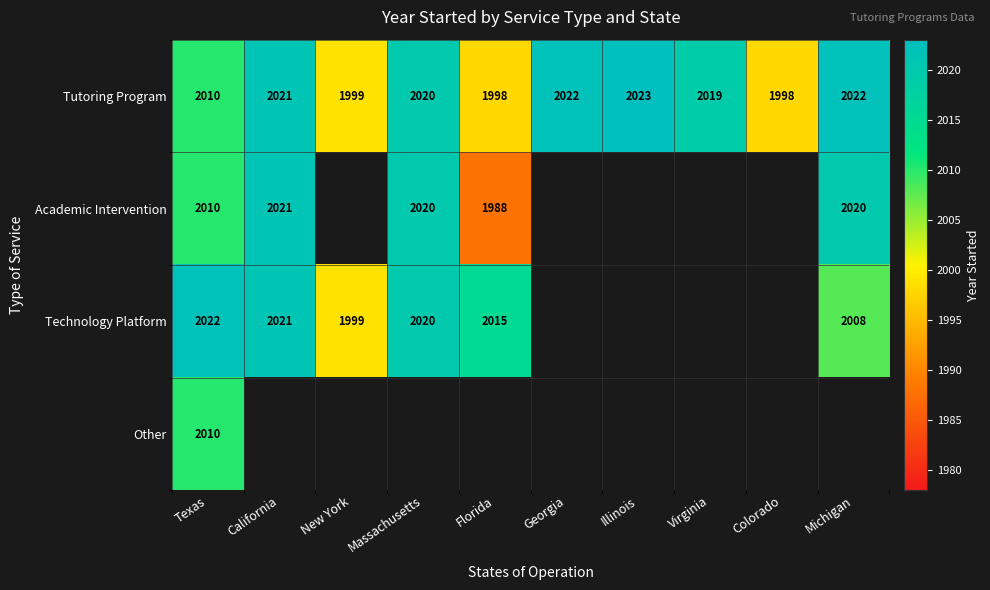

What is the total value across all series at Texas?

8052